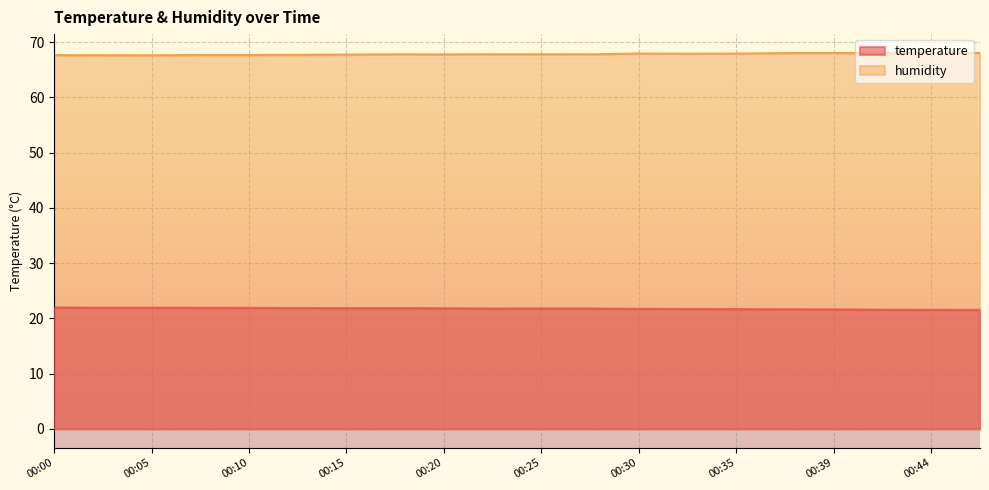

True or false: humidity and temperature cross at least once.

False